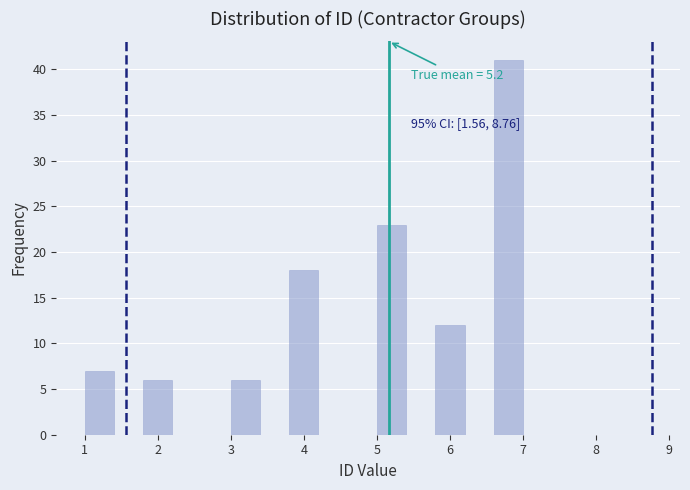

Over which range of the x-axis is the bar tallest?

6.6 to 7.0